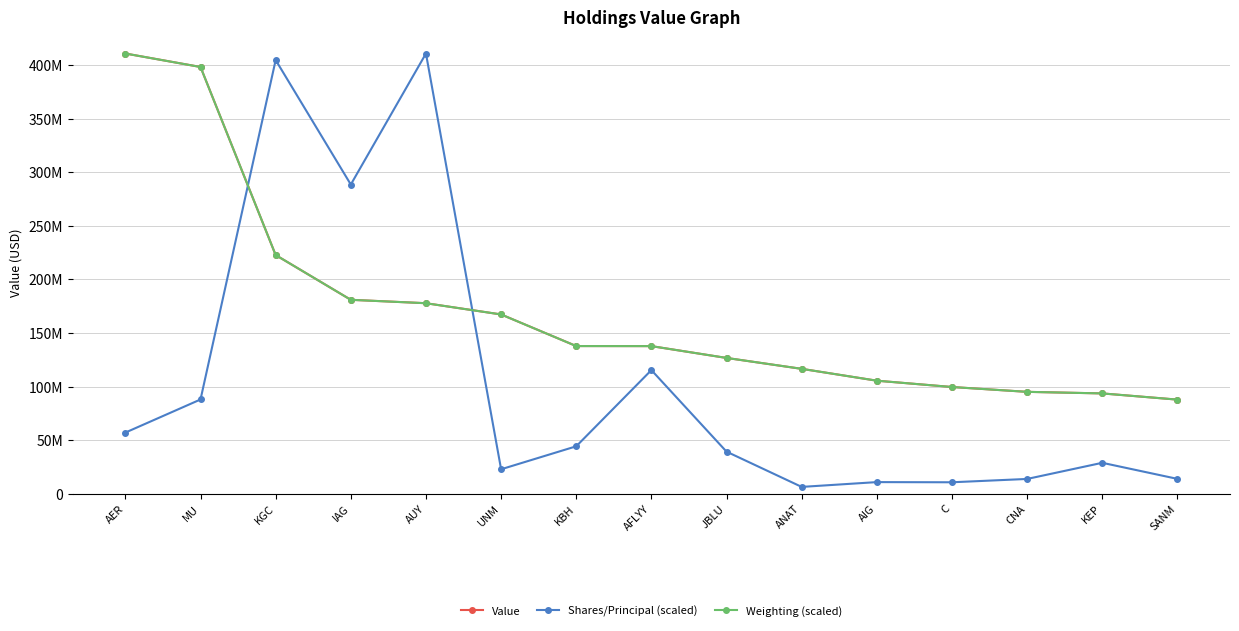

List the labels in order of Weighting (scaled) value, largest first.

AER, MU, KGC, IAG, AUY, UNM, KBH, AFLYY, JBLU, ANAT, AIG, C, CNA, KEP, SANM